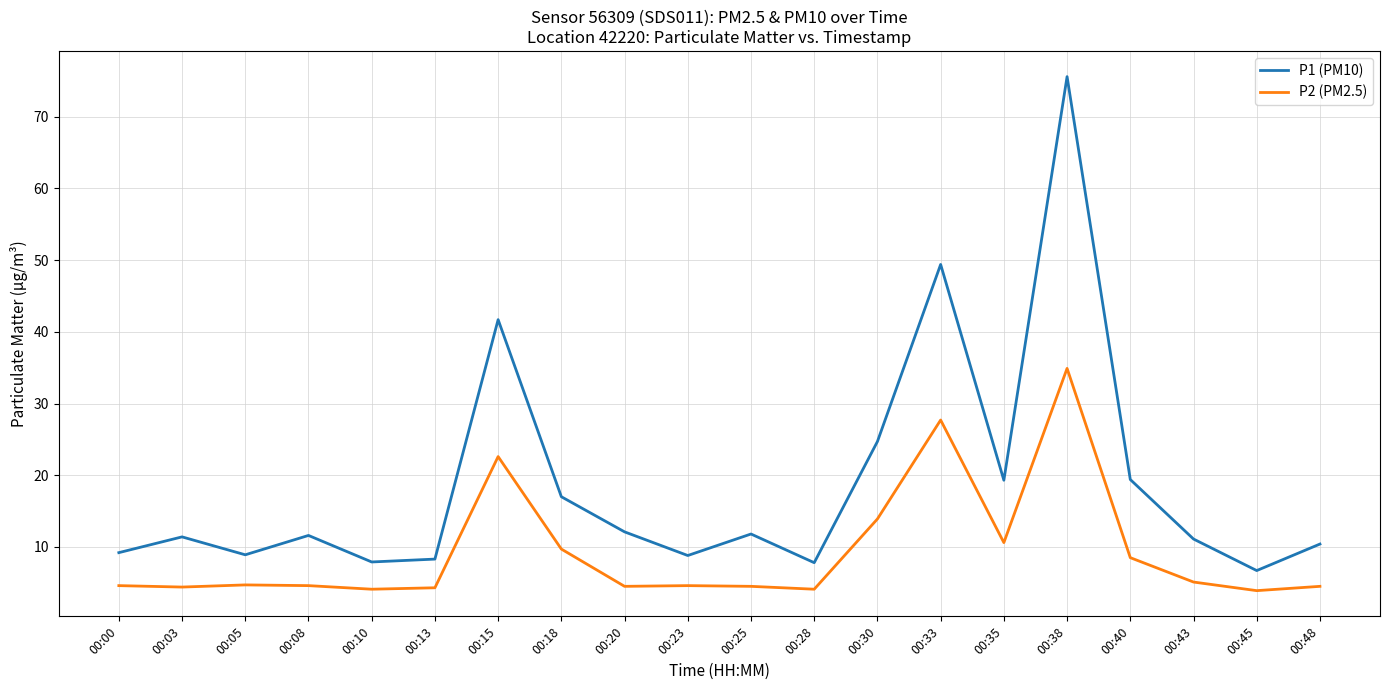

The value of P2 (PM2.5) at 00:33 is 27.7. True or false?

True